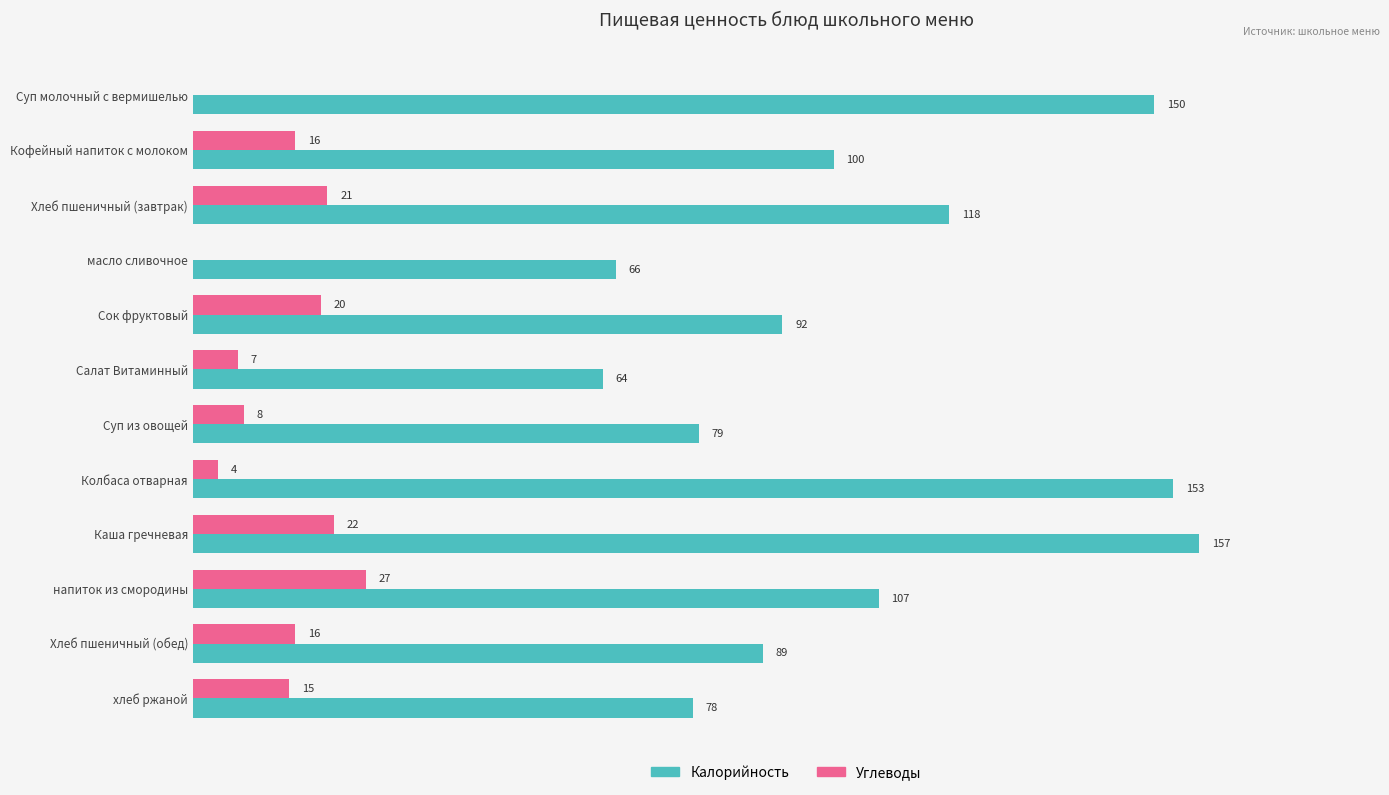

Which series changed the most between Суп из овощей and Хлеб пшеничный (обед)?

Калорийность